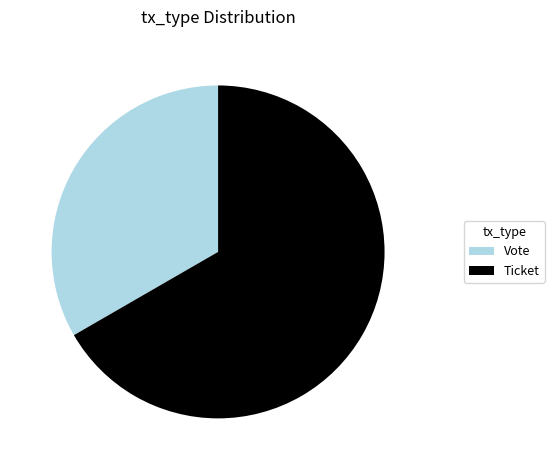

Rank the categories by value from highest to lowest.

Ticket, Vote